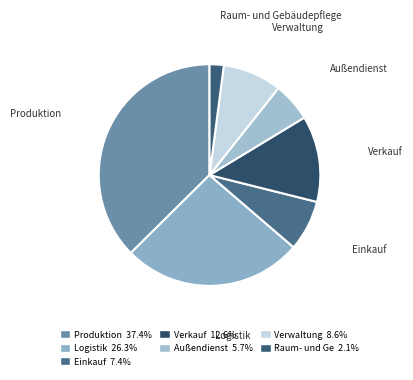

Is Außendienst the majority of the pie?

No